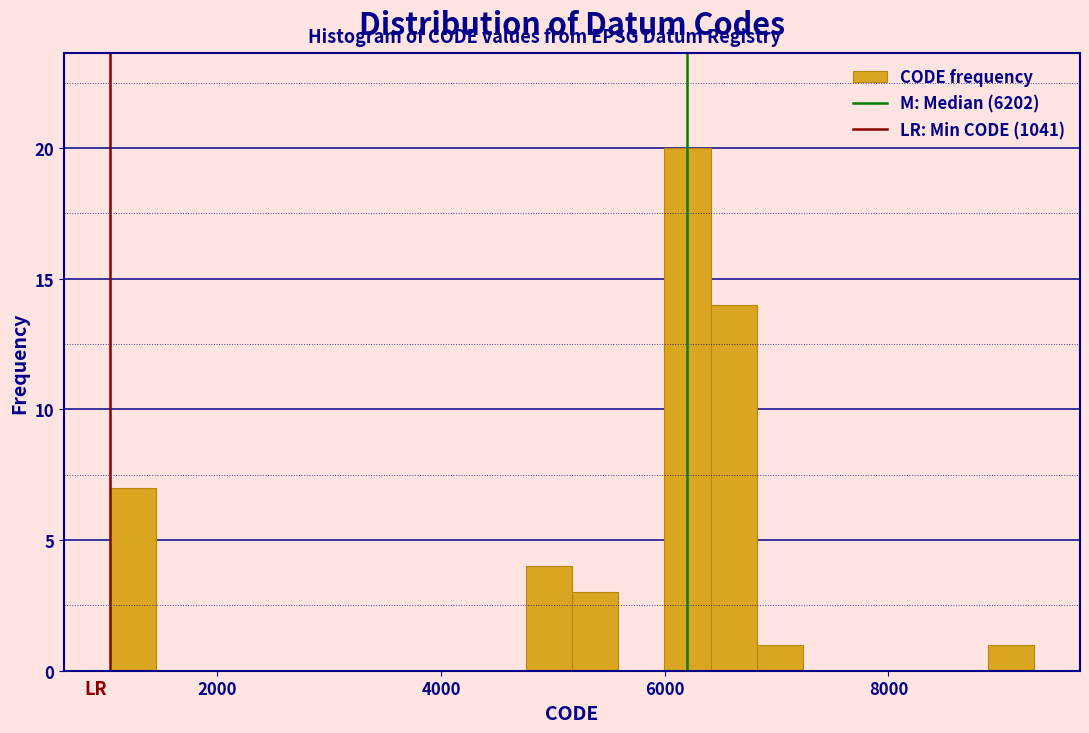

Around what value on the x-axis is the tallest bar? Give the approximate position of its centre, as read against the axis.

6200